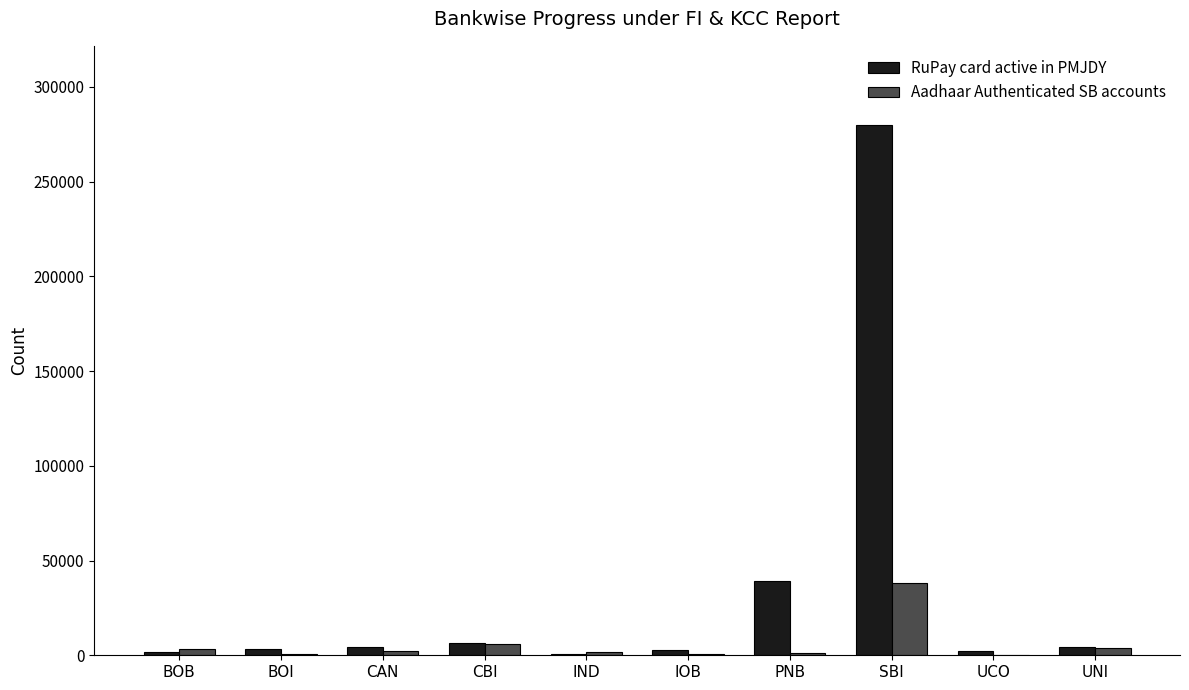

Which series has the largest total across all categories?

RuPay card active in PMJDY